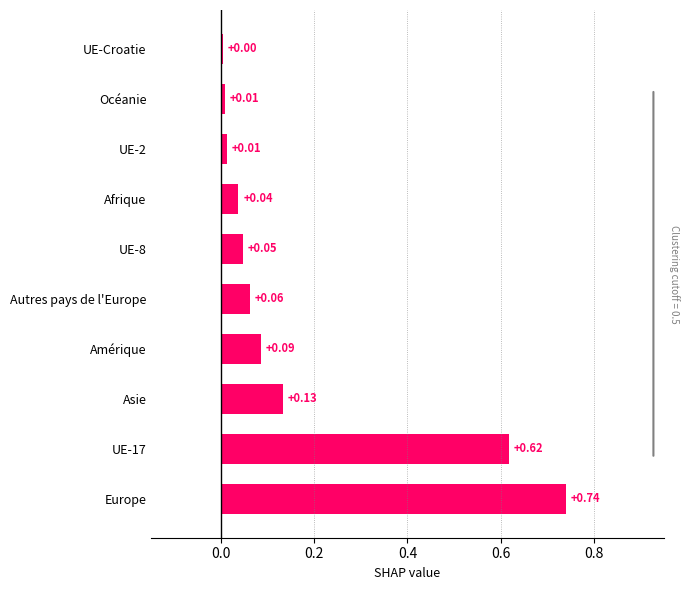

At which label is the value closest to 0?

UE-Croatie